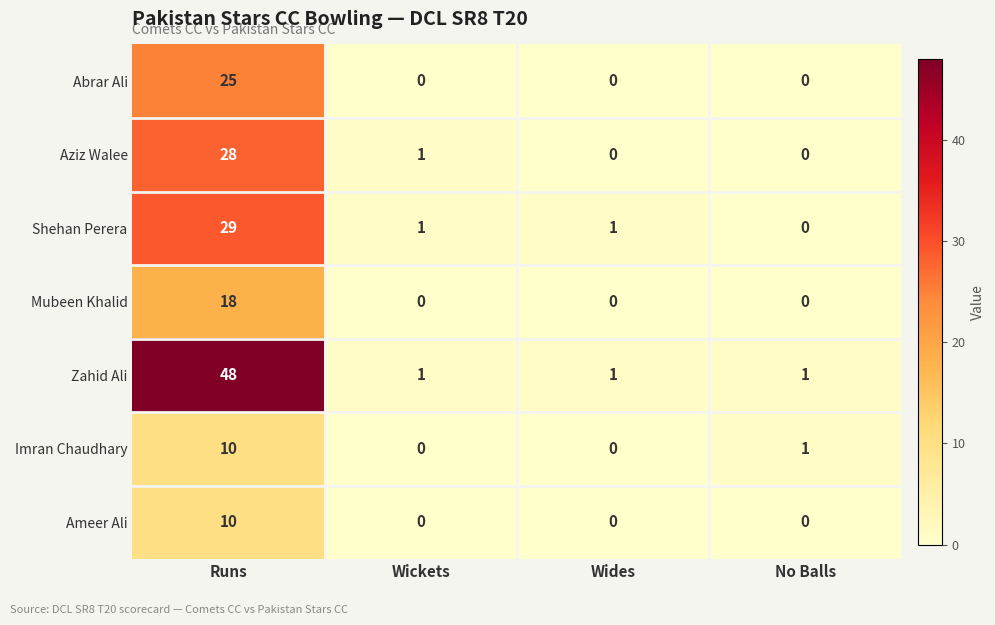

Which series has the largest range (max minus min)?

Zahid Ali